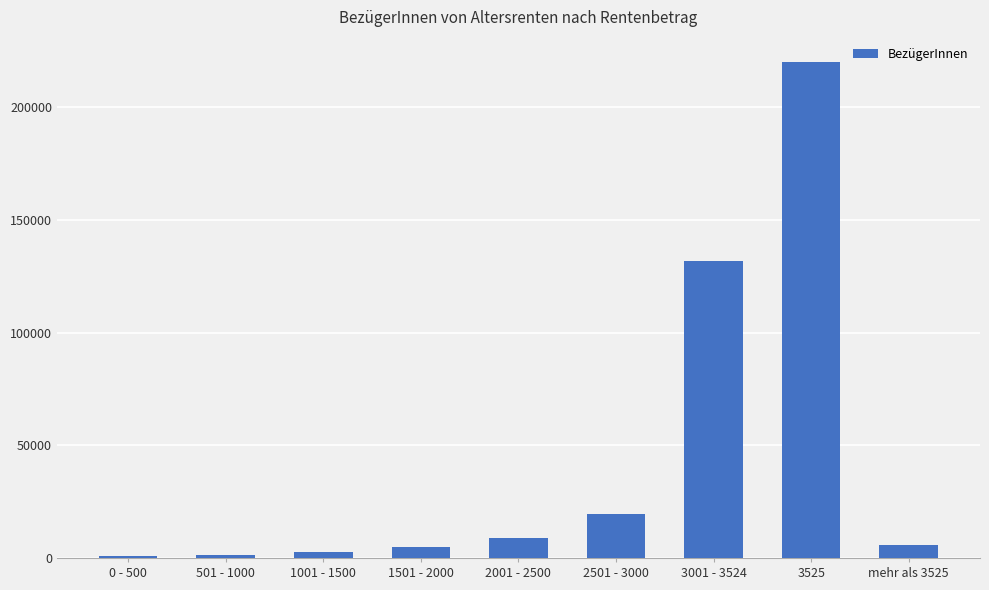

Approximately how many times larger is the value at 2501 - 3000 compared to mehr als 3525?

3.4